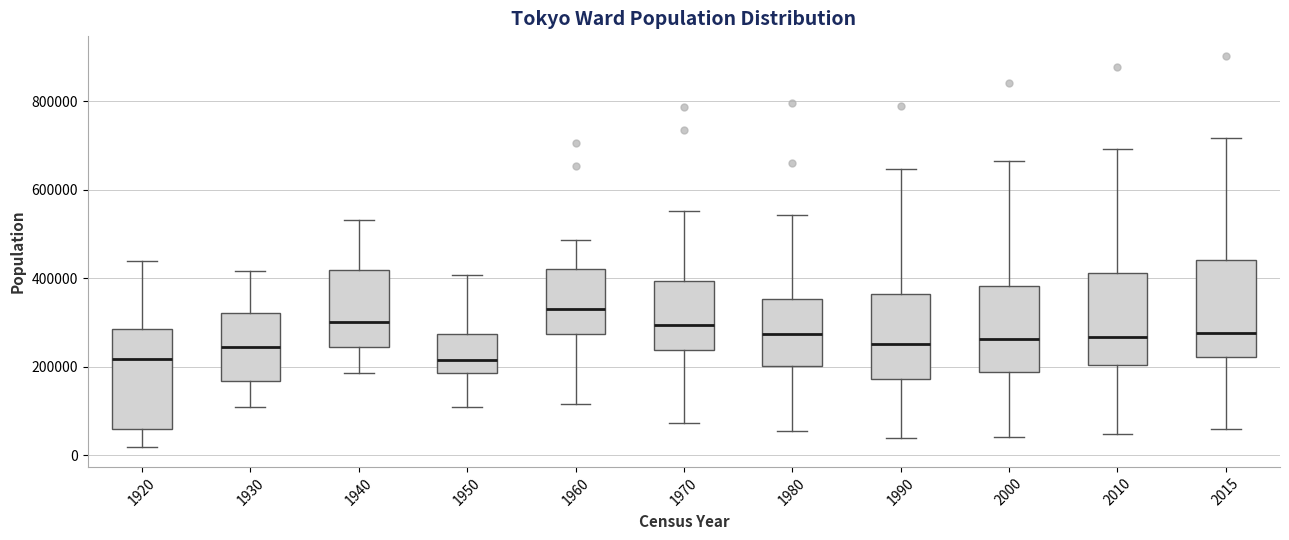

Where is the lower edge of the box at x = 1940 on the y-axis? The values are not printed on the chart, so give them approximately, as read against the axis.

240000